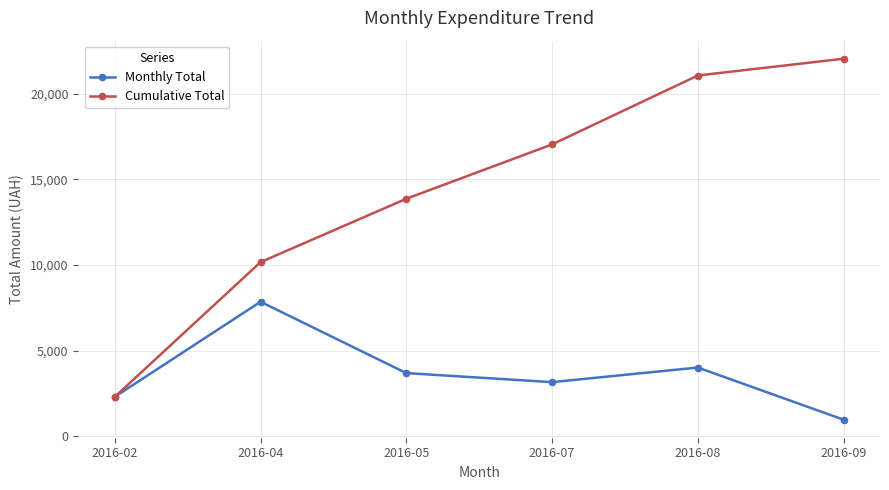

What is the sum of the Cumulative Total values at 2016-05 and 2016-07?

30891.0